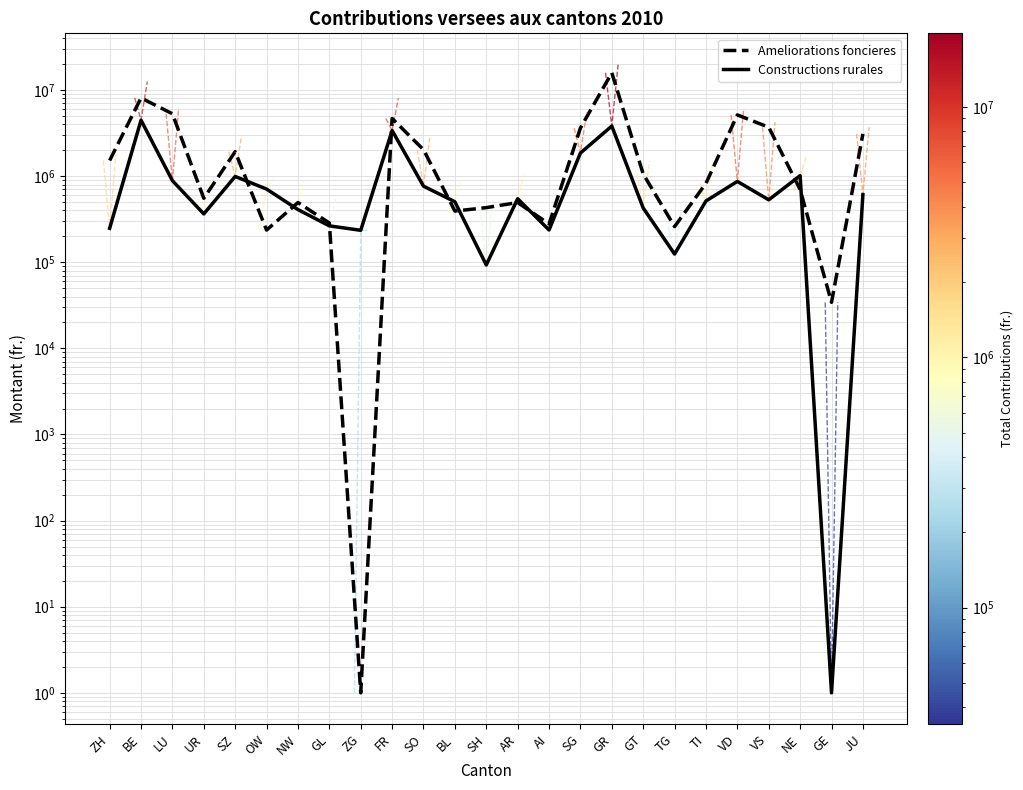

Reading left to right, extract all data points from this chart.

Ameliorations foncieres: ZH=1520197	BE=8098135	LU=5304937	UR=553000	SZ=1923990	OW=236589	NW=493741	GL=285904	ZG=1	FR=4674865	SO=2029173	BL=393247	SH=430822	AR=494230	AI=278370	SG=3624578	GR=15861174	GT=1060659	TG=259508	TI=826185	VD=5143703	VS=3698600	NE=699392	GE=34234	JU=3097732
Constructions rurales: ZH=247800	BE=4469225	LU=886500	UR=364300	SZ=992200	OW=707928	NW=409115	GL=264710	ZG=235000	FR=3391000	SO=765370	BL=504100	SH=93100	AR=547050	AI=237000	SG=1855700	GR=3818200	GT=427000	TG=124500	TI=515000	VD=868700	VS=531100	NE=1013782	GE=1	JU=610680